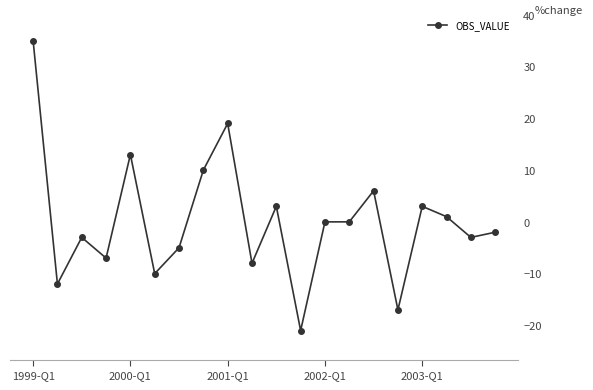

What is the difference between the maximum and minimum values?

56